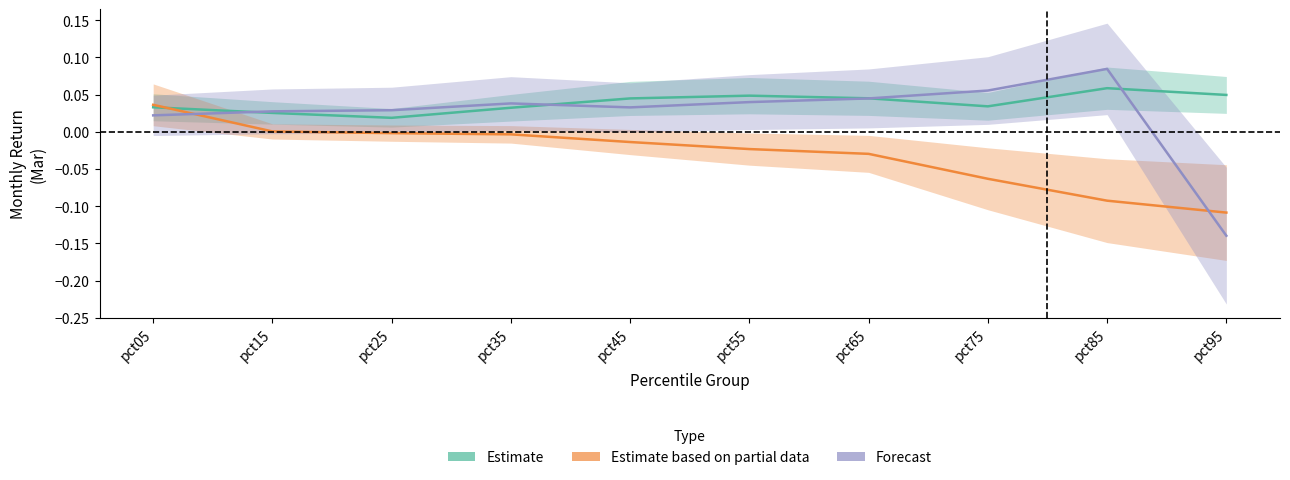

How many lines are shown in the chart?

3